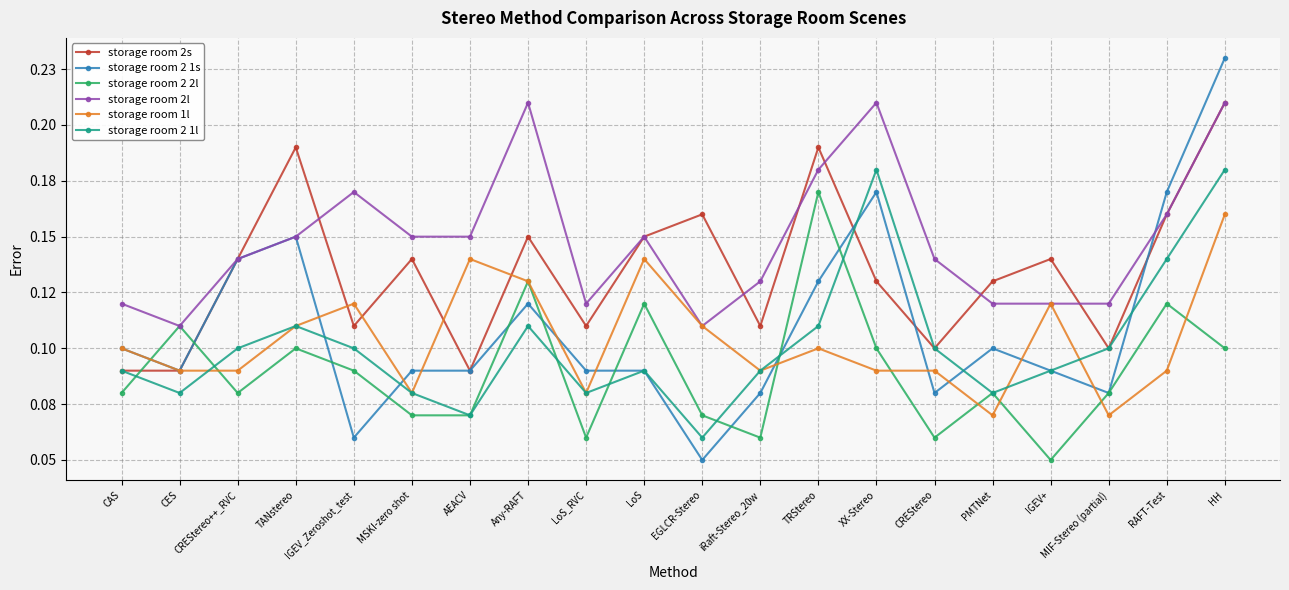

What is the sum of all storage room 2s values?

2.7